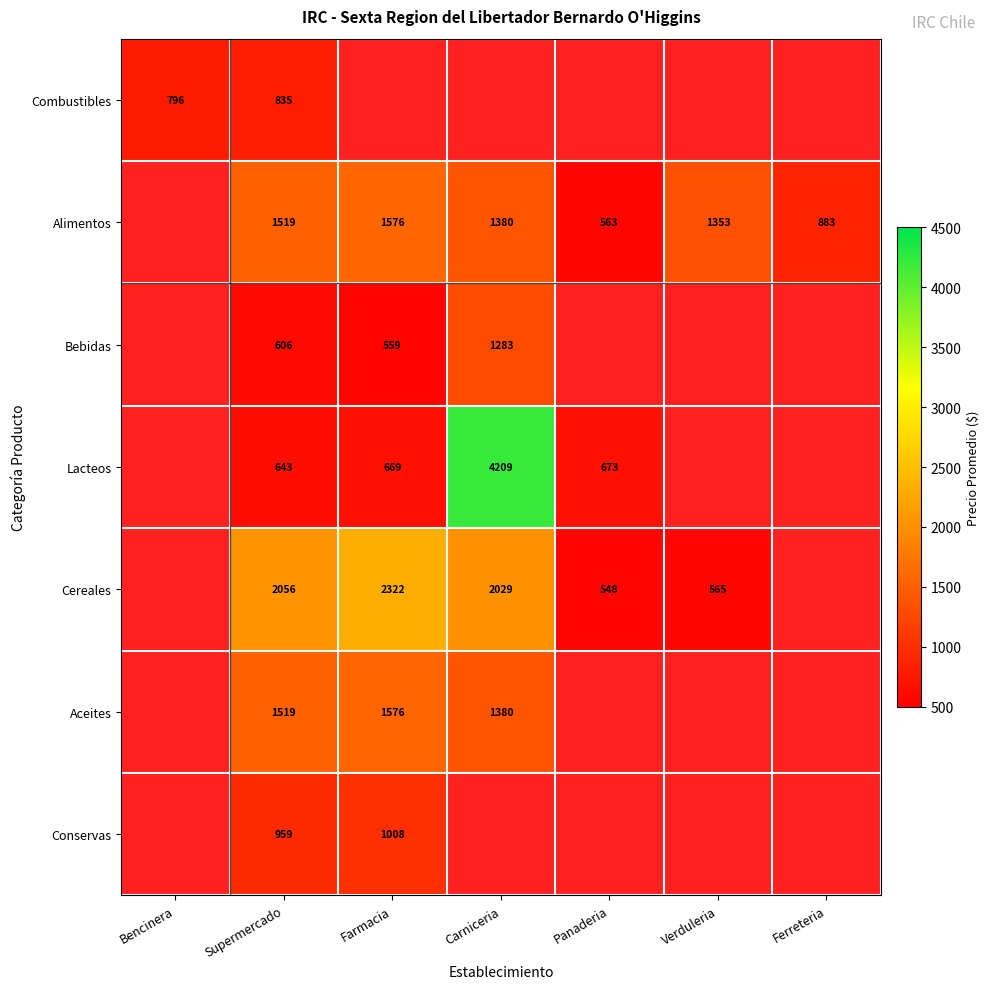

What is the difference between the Bebidas values at Supermercado and Carniceria?

677.0